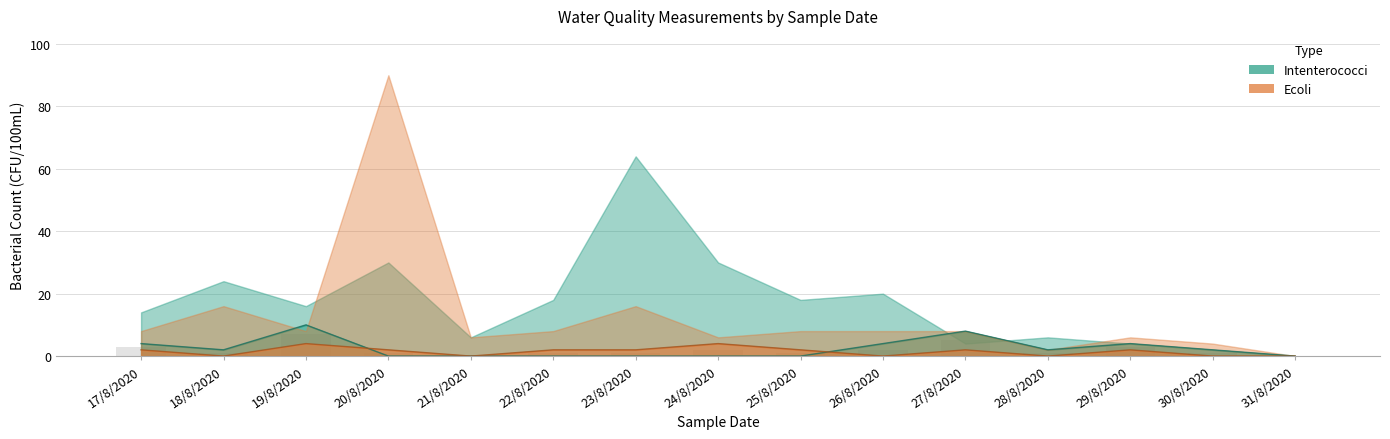

How many values in Ecoli are above zero?

9